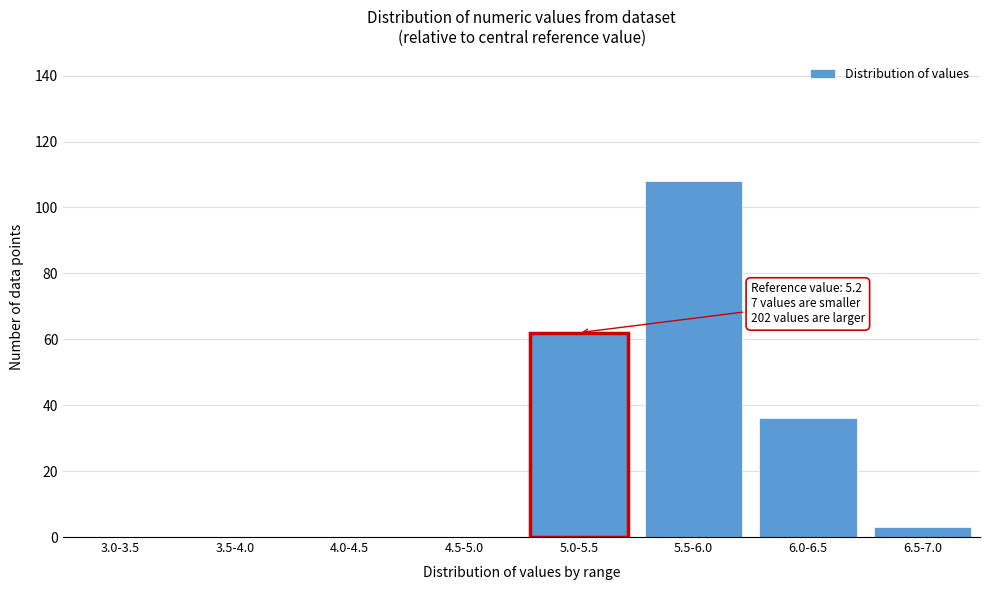

Reading right to left, transcribe all the data shown in this chart.

6.5-7.0=3	6.0-6.5=36	5.5-6.0=108	5.0-5.5=62	4.5-5.0=0	4.0-4.5=0	3.5-4.0=0	3.0-3.5=0